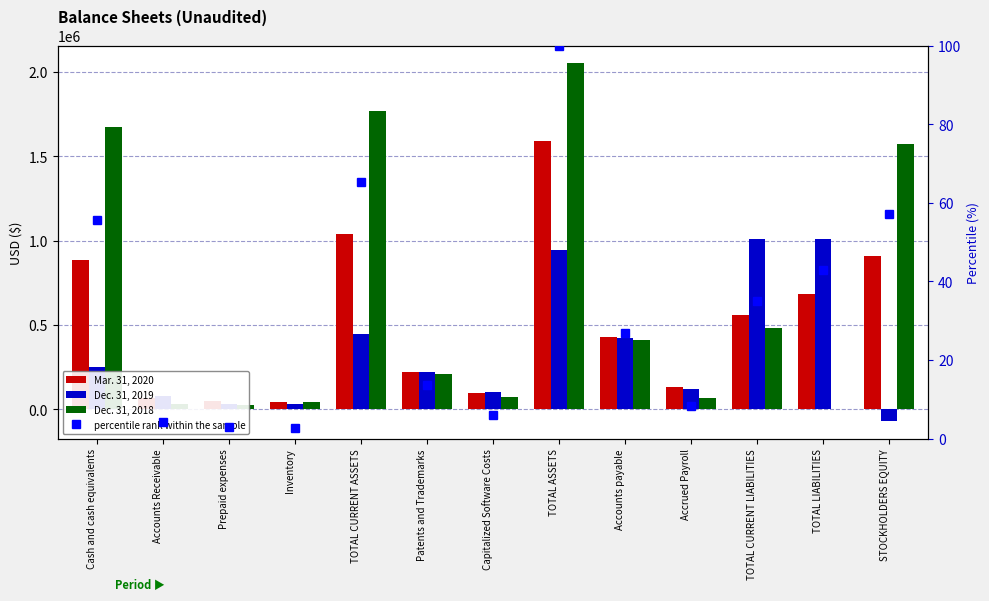

What is the approximate value of percentile rank within the sample at Inventory?

2.6